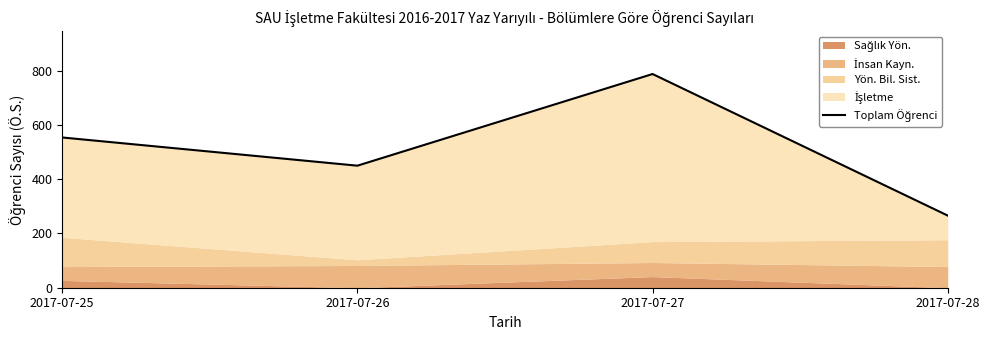

What is the sum of all values?

2058